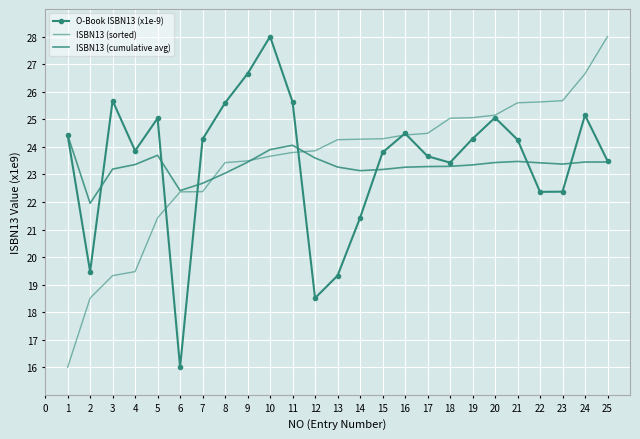

What is the difference between the maximum and minimum values in the ISBN13 (sorted) series?

12.0